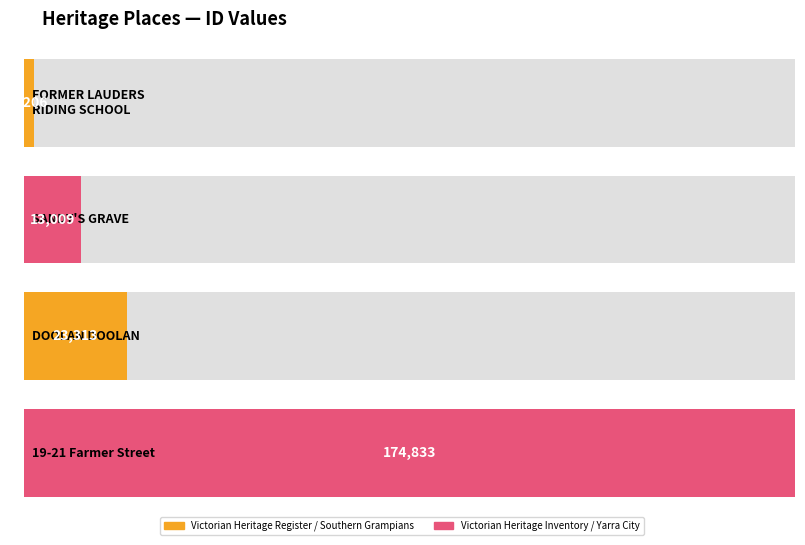

What position from the right is 19-21 Farmer Street?

1